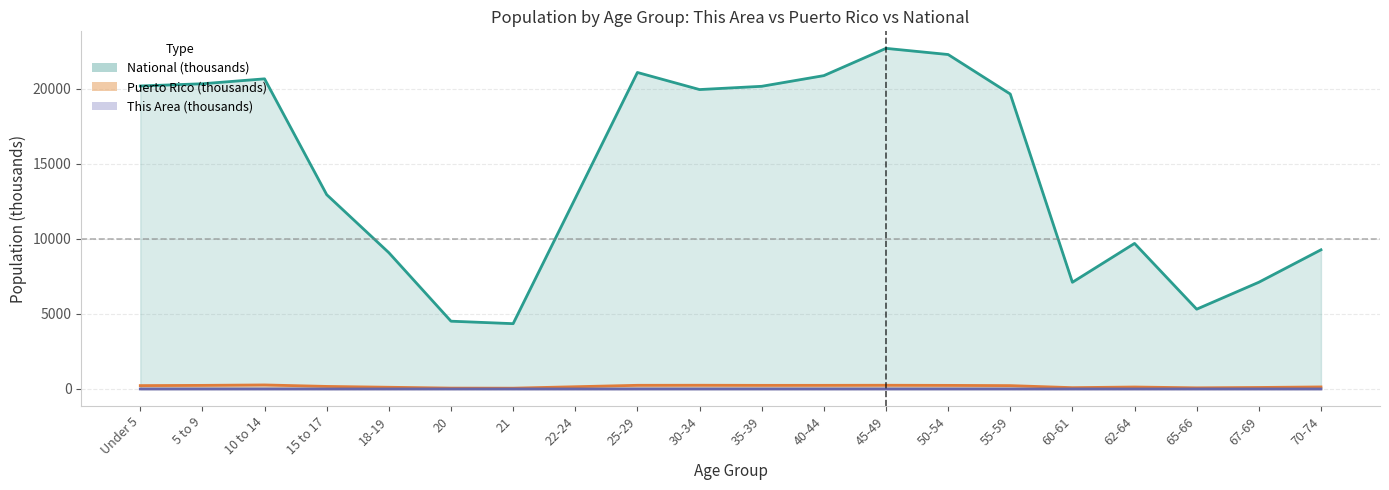

True or false: This Area has a value of 0.1 at 70-74.

False